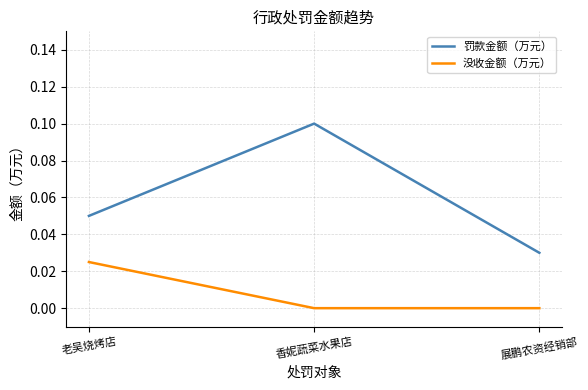

How many categories are shown in the chart?

3